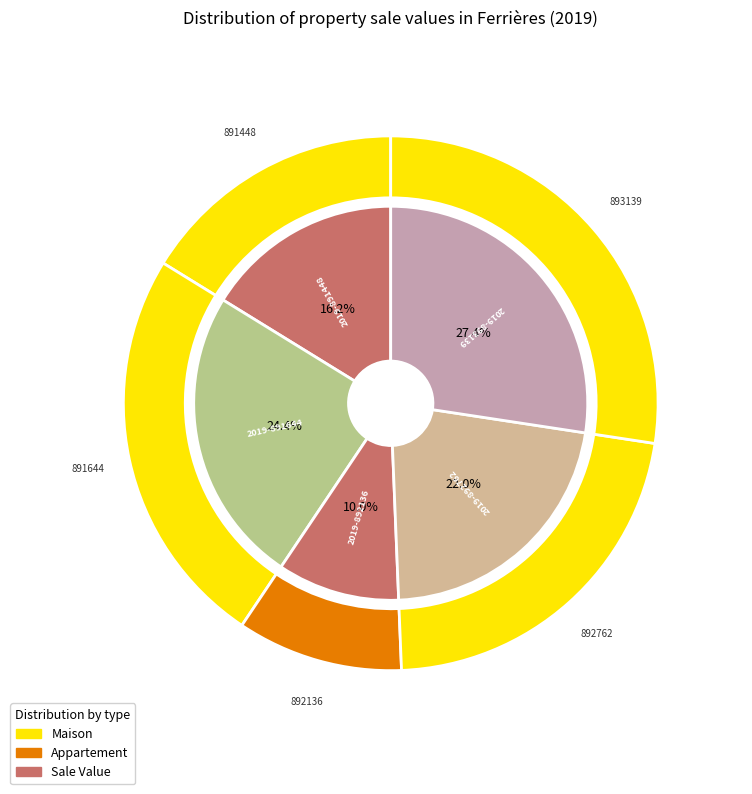

To the nearest percent, what portion does 2019-893139 represent?

27%